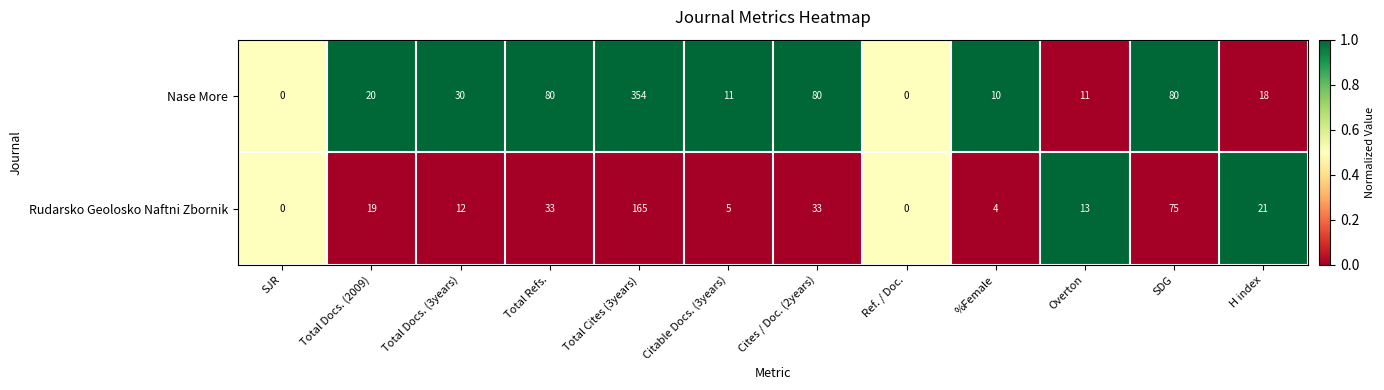

Reading left to right, transcribe all the data shown in this chart.

Nase More: 0	20	30	80	354	11	80	0	10	11	80	18
Rudarsko Geolosko Naftni Zbornik: 0	19	12	33	165	5	33	0	4	13	75	21